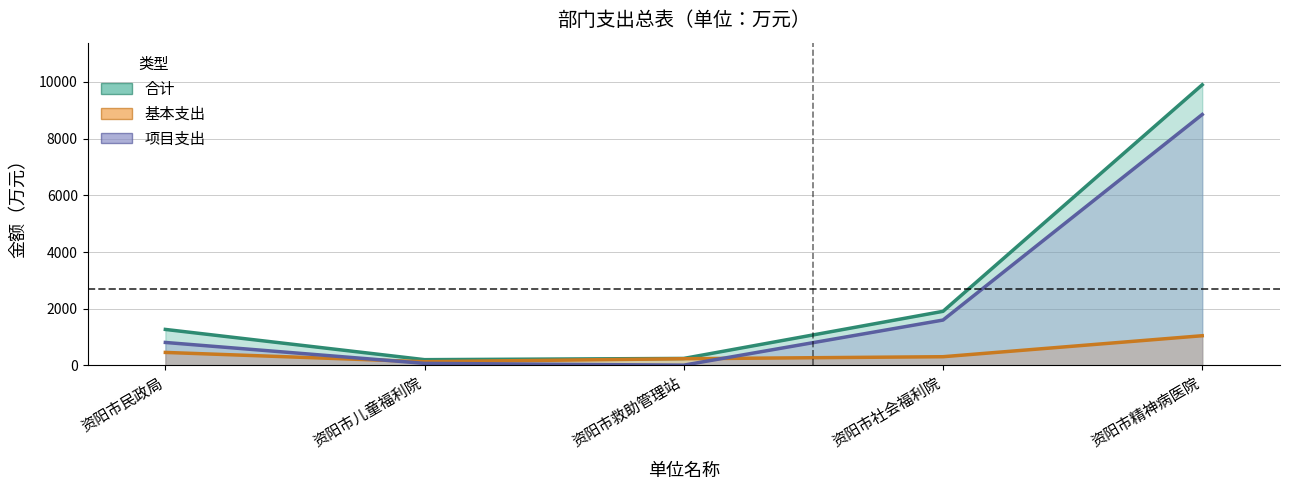

Which label corresponds to the smallest value in the chart?

资阳市救助管理站